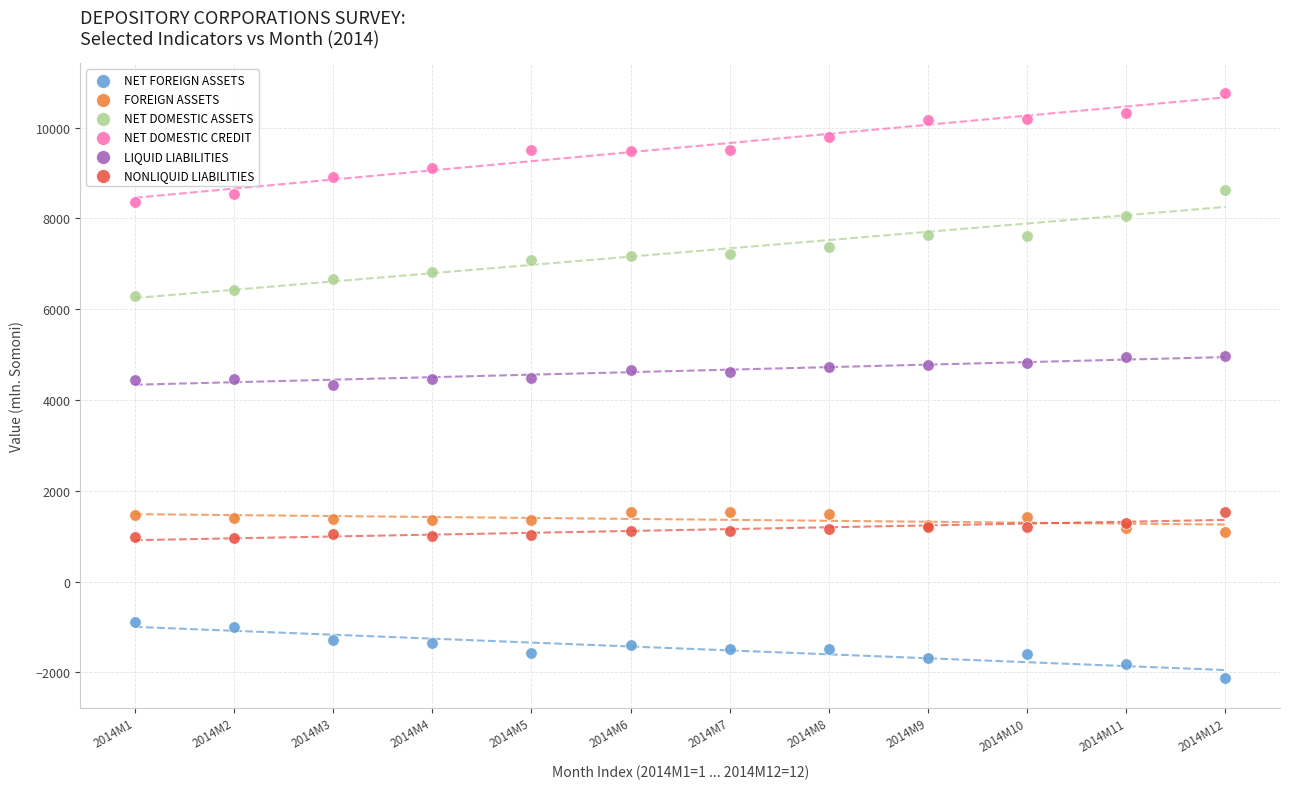

What is the X range (max minus min) for the scatter plot?

11.0